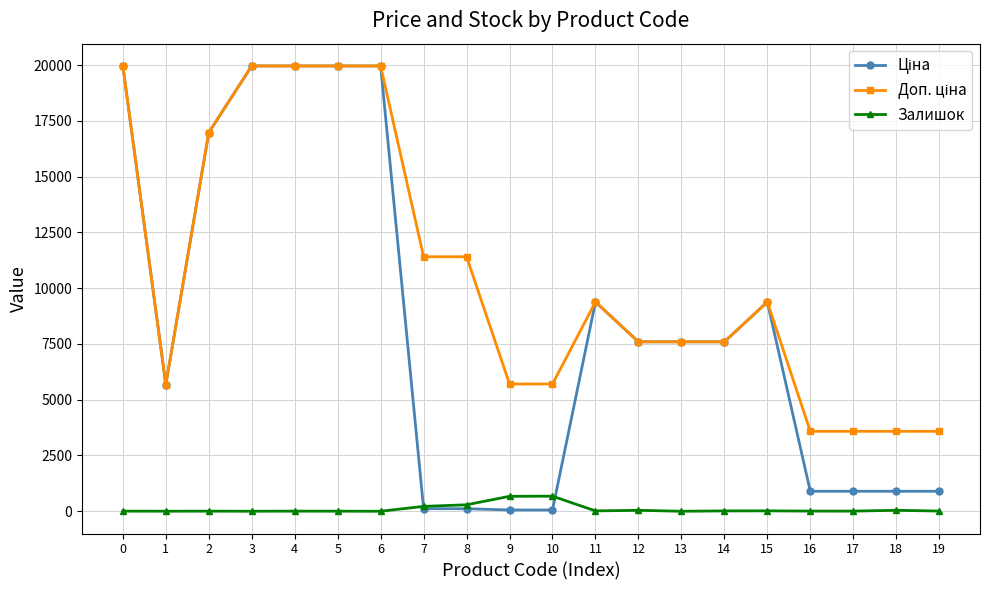

Count the number of data series in this chart.

3